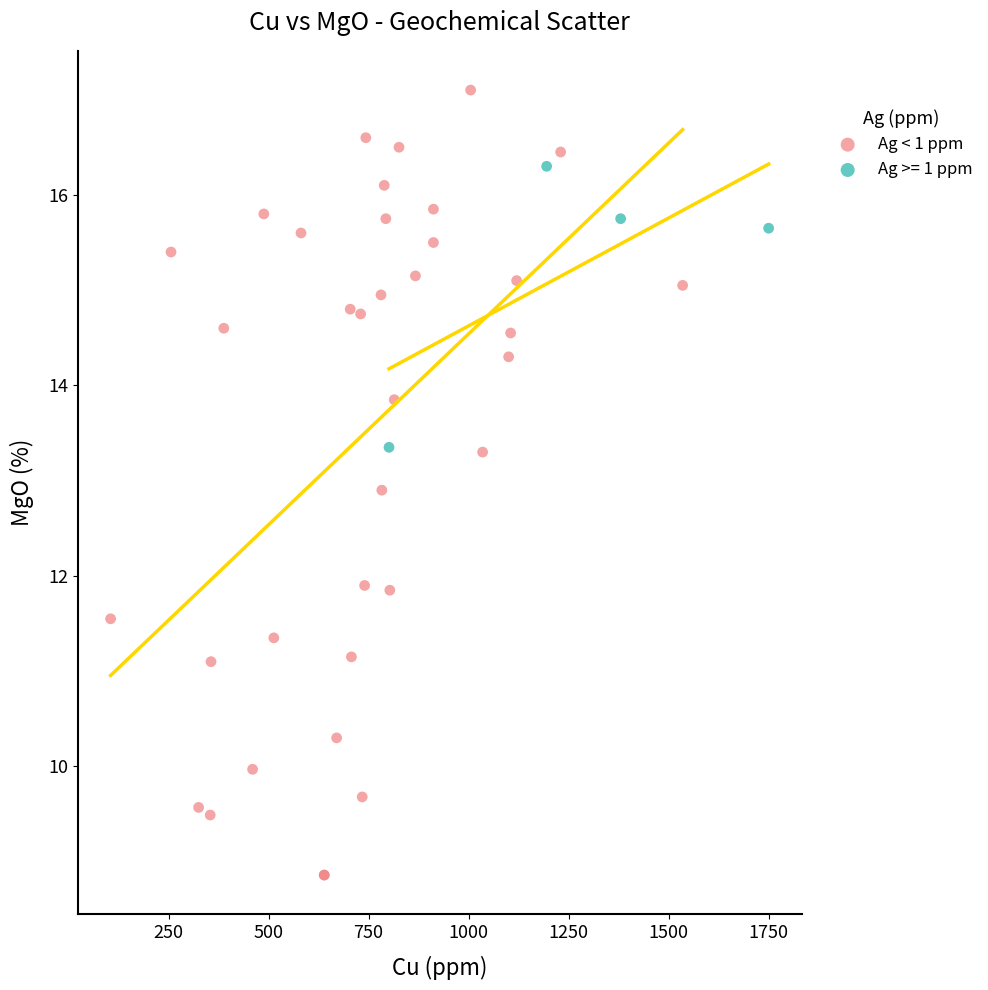

Which series has the widest spread of Y values?

Ag < 1 ppm